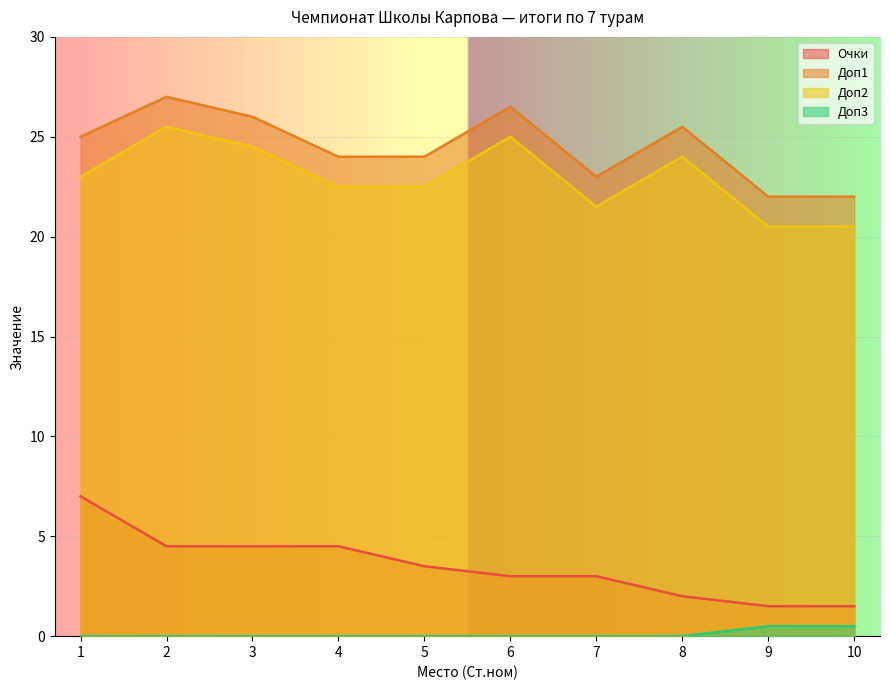

Reading left to right, extract all data points from this chart.

Очки: 7.0	4.5	4.5	4.5	3.5	3.0	3.0	2.0	1.5	1.5
Доп1: 25.0	27.0	26.0	24.0	24.0	26.5	23.0	25.5	22.0	22.0
Доп2: 23.0	25.5	24.5	22.5	22.5	25.0	21.5	24.0	20.5	20.5
Доп3: 0.0	0.0	0.0	0.0	0.0	0.0	0.0	0.0	0.5	0.5